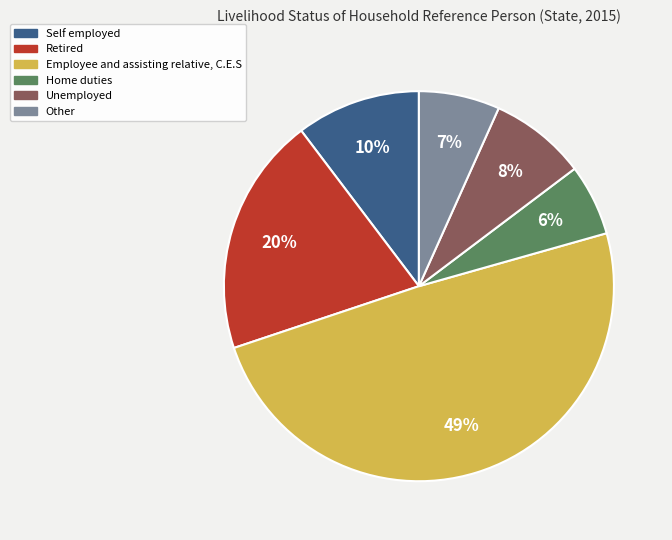

Which has a higher value, Retired or Home duties?

Retired